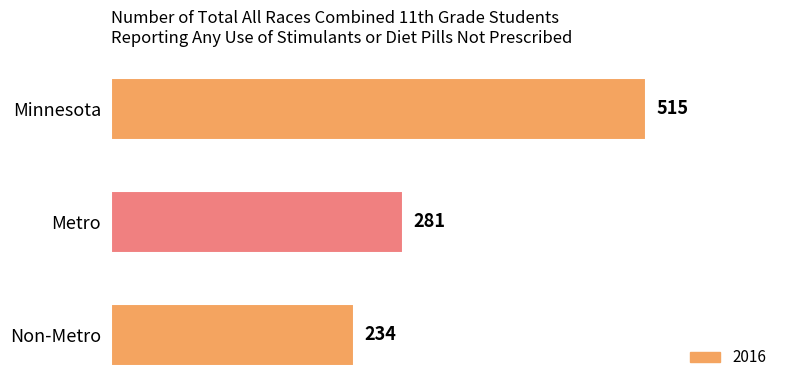

Reading top to bottom, transcribe all the data shown in this chart.

Minnesota=515	Metro=281	Non-Metro=234